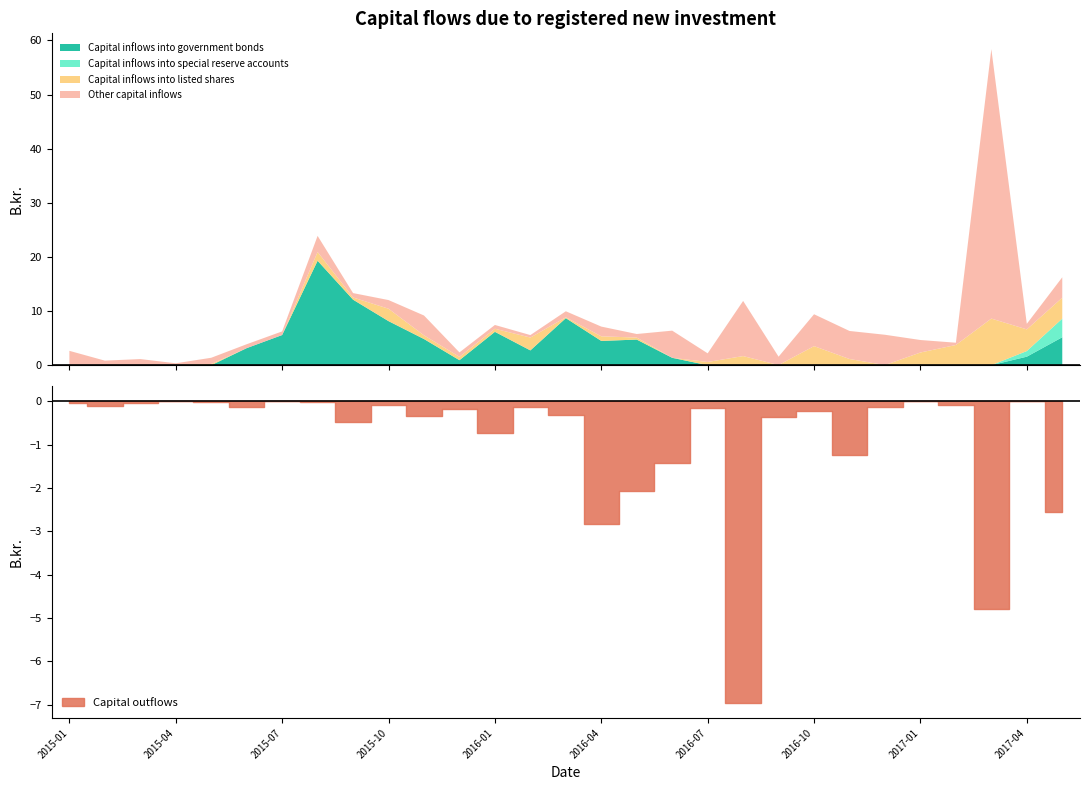

Reading right to left, list all the values displayed in this chart.

Capital inflows into government bonds: 5.2	1.6	0.0	0.0	0.0	0.0	0.0	0.0	0.0	0.0	0.0	1.4	4.7	4.5	8.7	2.7	6.2	0.9	4.8	8.1	12.1	19.3	5.6	3.1	0.0	0.1	0.0	0.0	0.0
Capital inflows into special reserve accounts: 3.4	1.0	0.0	0.0	0.0	0.0	0.0	0.1	0.0	0.0	0.0	0.0	0.0	0.0	0.0	0.0	0.0	0.0	0.0	0.0	0.0	0.0	0.0	0.0	0.0	0.0	0.0	0.0	0.0
Capital inflows into listed shares: 3.9	4.0	8.6	3.7	2.3	0.0	1.1	3.5	0.0	1.6	0.6	0.0	0.4	0.8	0.1	2.4	0.6	0.6	0.7	2.3	0.4	1.6	0.0	0.0	0.2	0.0	0.0	0.0	0.0
Other capital inflows: 3.8	1.0	49.8	0.4	2.3	5.6	5.2	5.9	1.6	10.2	1.6	5.0	0.7	1.8	1.1	0.5	0.7	0.8	3.7	1.6	0.8	3.0	0.7	0.7	1.1	0.3	1.1	0.8	2.6
Capital outflows: -2.5	0.0	-4.8	-0.1	0.0	-0.1	-1.2	-0.2	-0.4	-7.0	-0.1	-1.4	-2.1	-2.8	-0.3	-0.1	-0.7	-0.2	-0.3	-0.1	-0.5	-0.0	0.0	-0.1	-0.0	0.0	-0.1	-0.1	-0.0